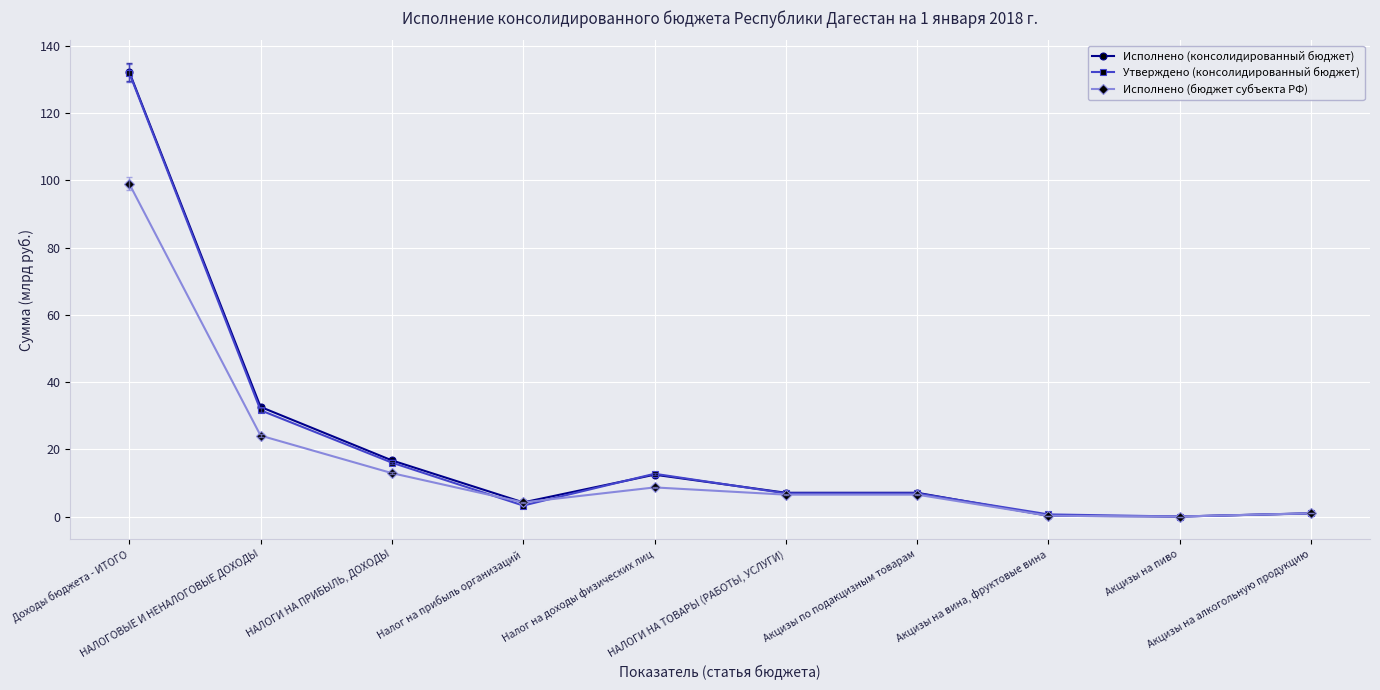

What is the greatest value displayed?

132.2